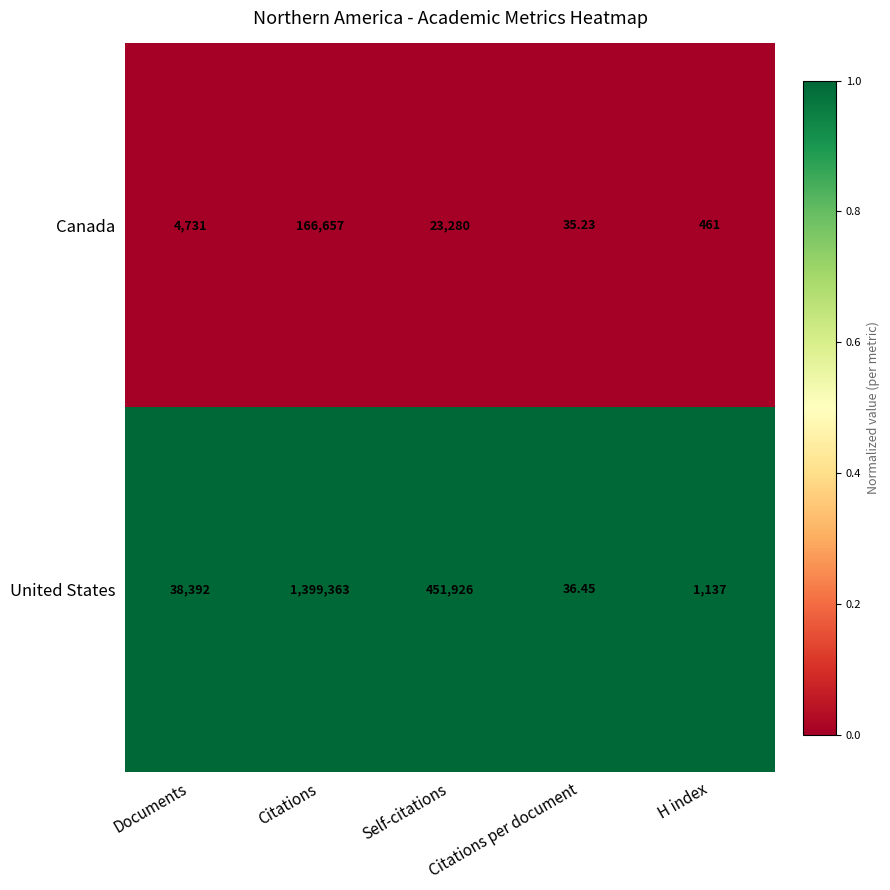

How many categories are shown in the chart?

5